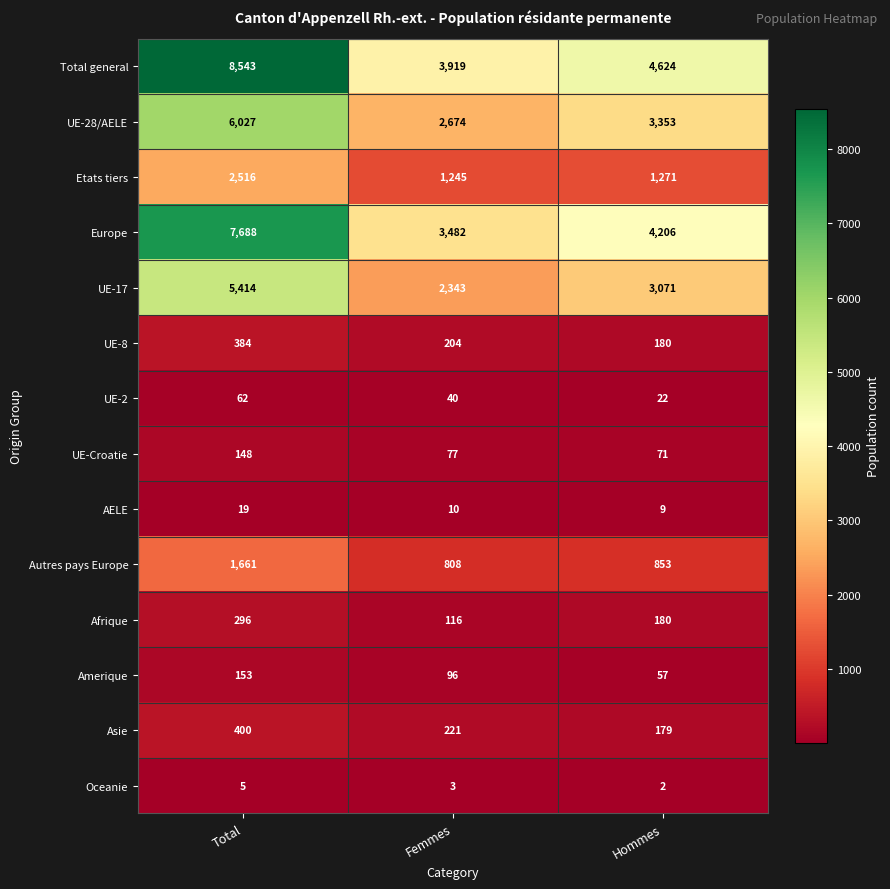

List the labels in order of UE-2 value, smallest first.

Hommes, Femmes, Total